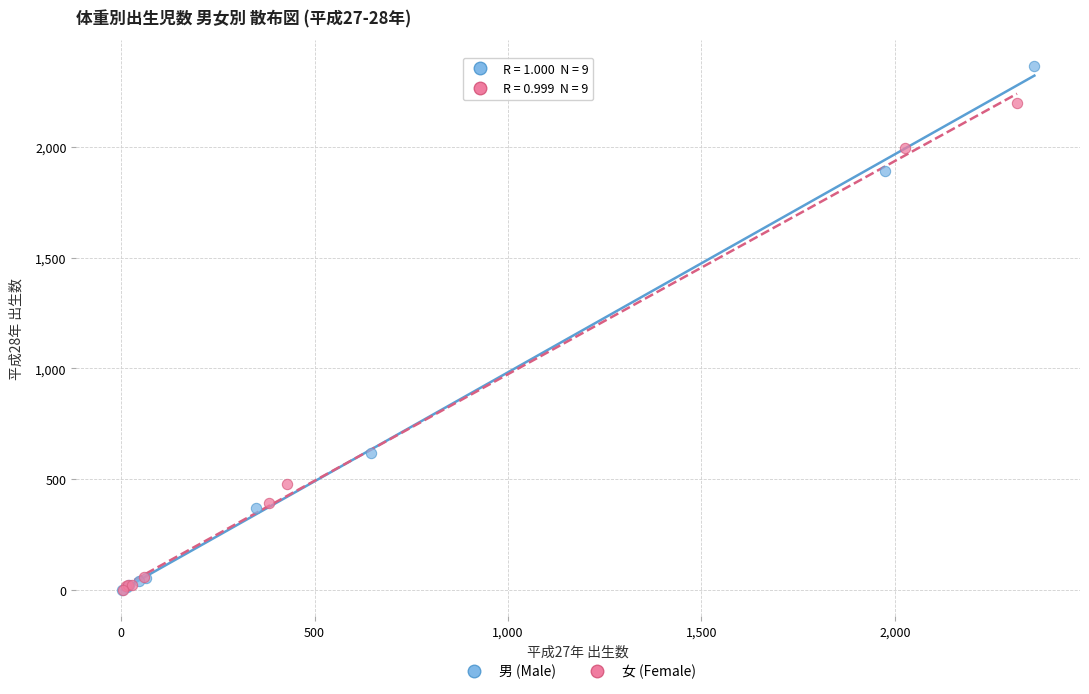

Which series reaches the maximum Y coordinate?

男 (Male)